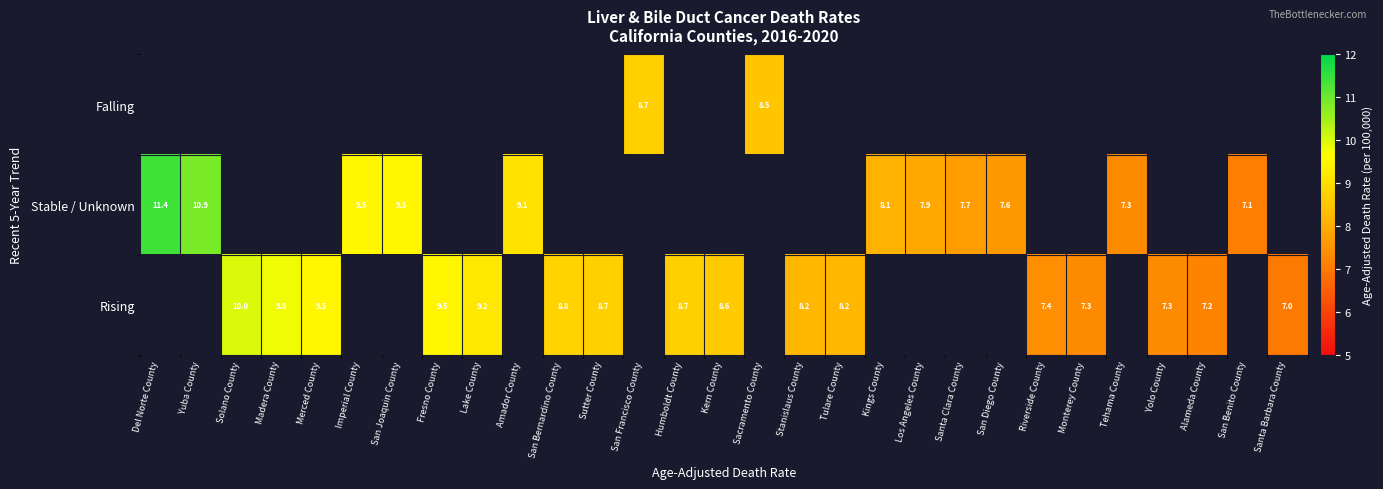

Which has a higher value, Tehama County or Yolo County?

Yolo County